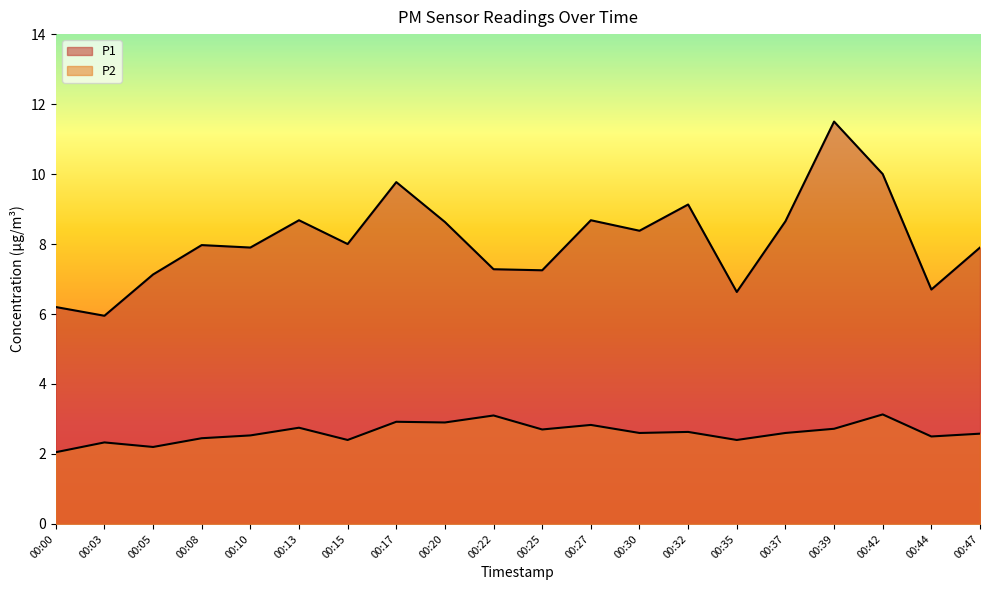

What are all the series names shown in the legend?

P1, P2